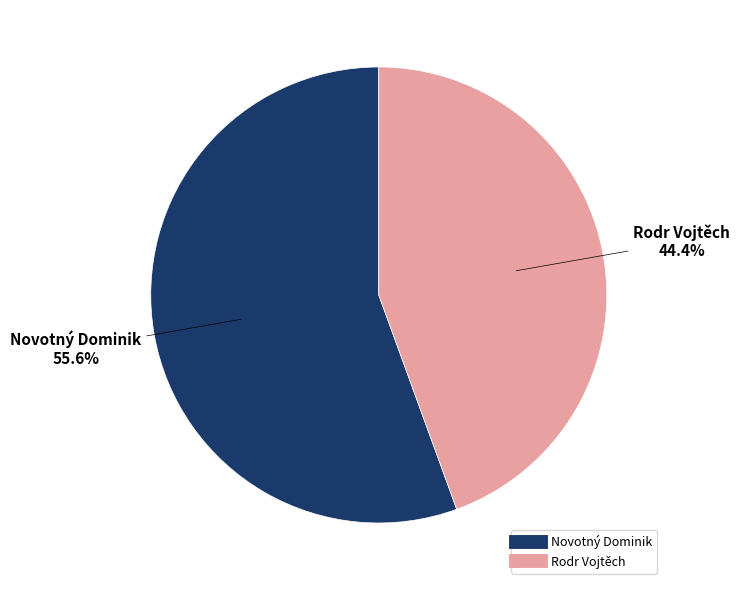

What percentage is the Rodr Vojtěch slice, to the nearest percent?

44%